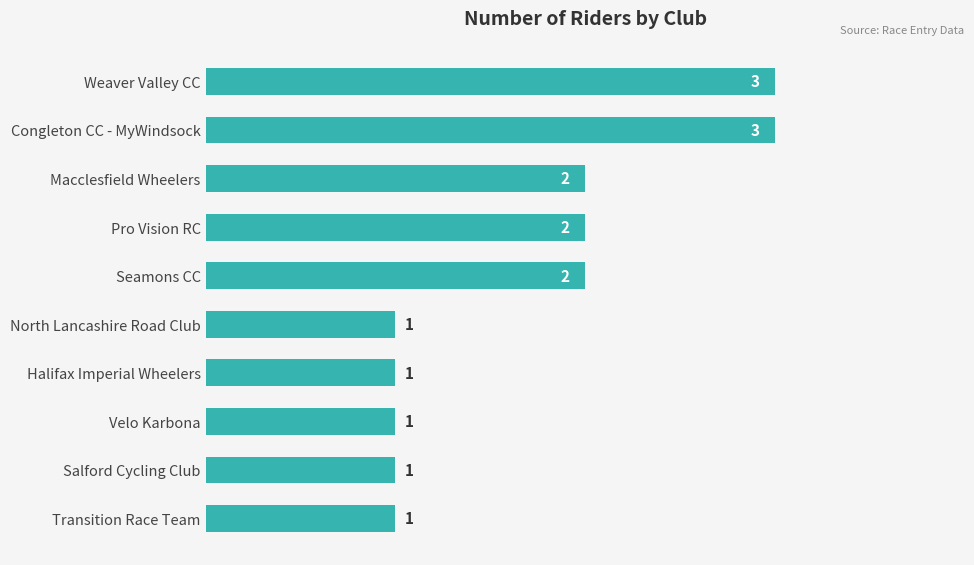

What is the sum of all values?

17